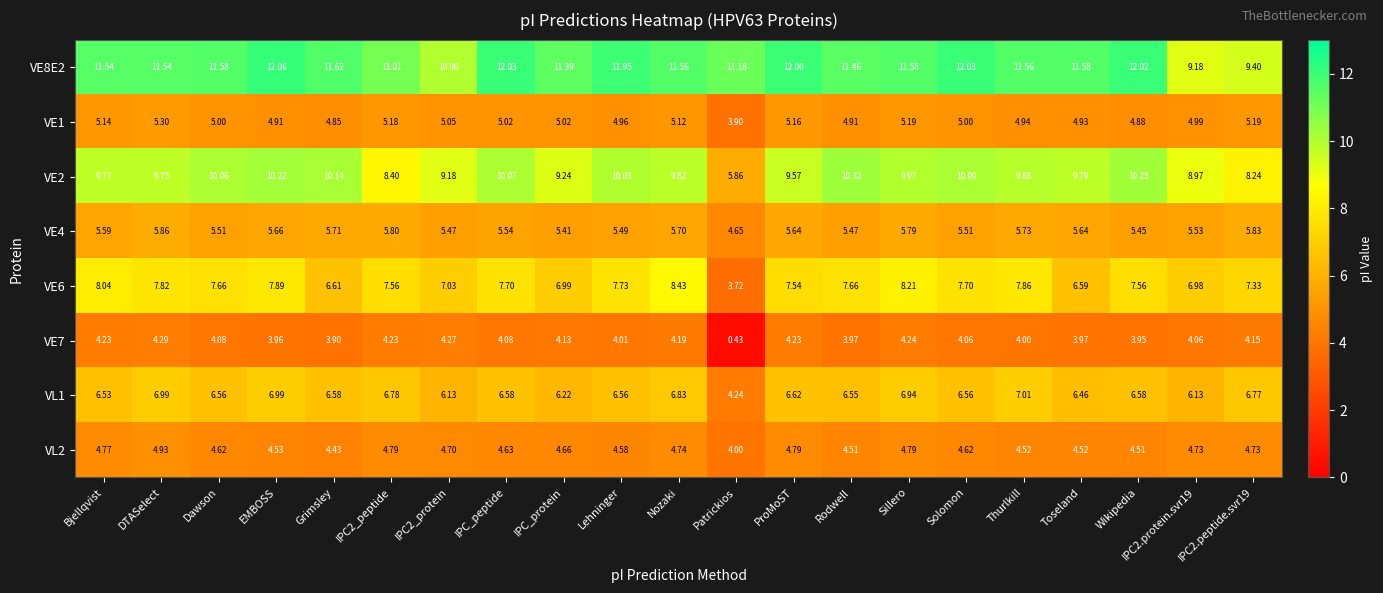

List the series in order of their peak value, highest first.

VE8E2, VE2, VE6, VL1, VE4, VE1, VL2, VE7